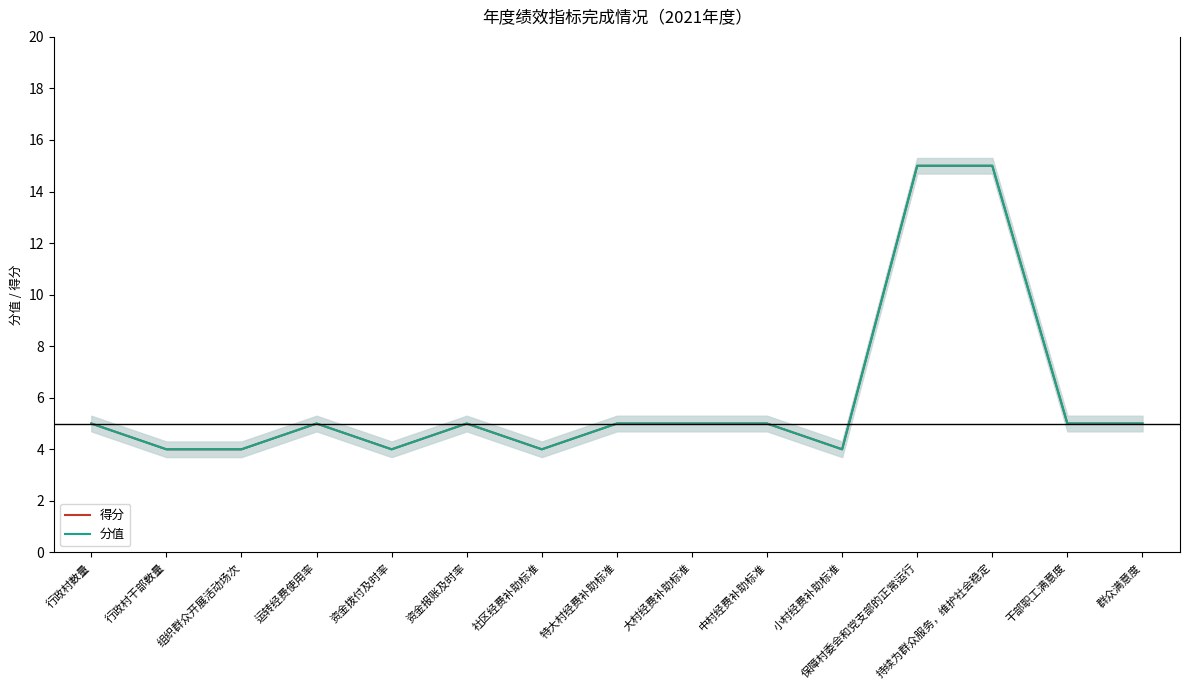

True or false: 得分 and 分值 intersect in this chart.

False